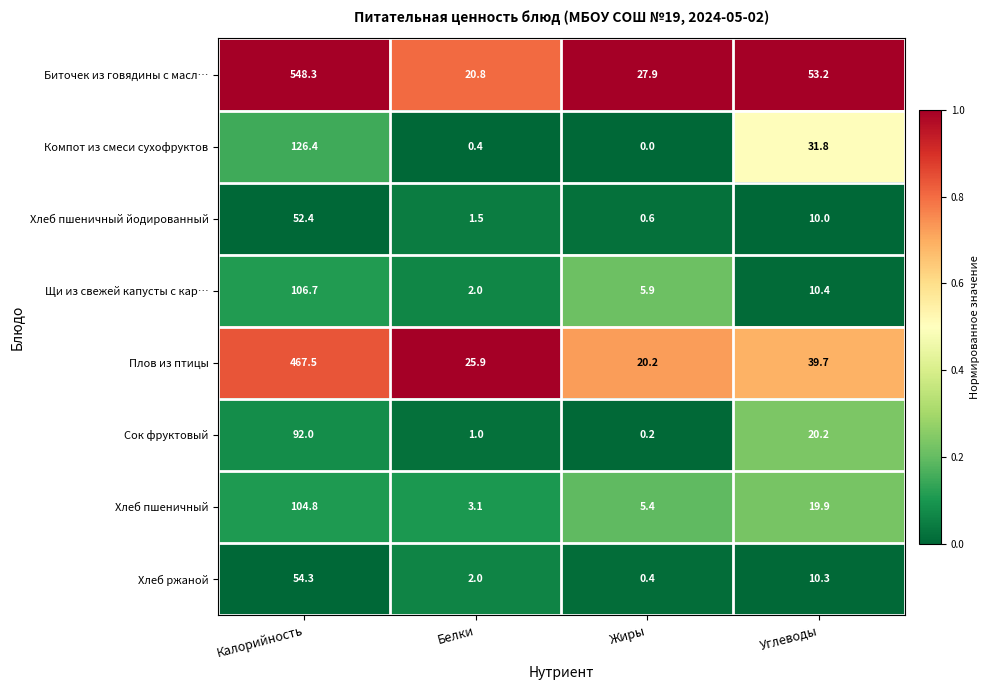

What is the difference between the highest and lowest values at Белки?

25.5